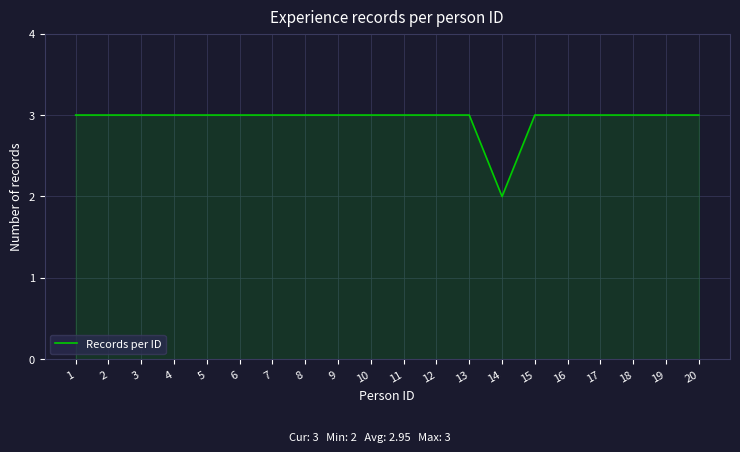

How many lines are shown in the chart?

1